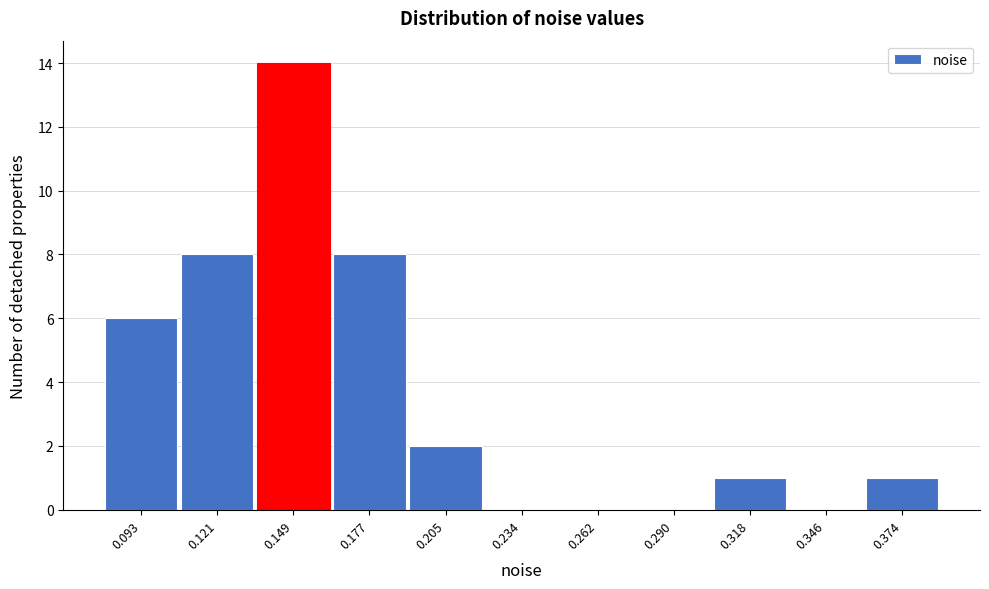

Reading right to left, what are all the values shown in this chart?

0.374=1	0.346=0	0.318=1	0.290=0	0.262=0	0.234=0	0.205=2	0.177=8	0.149=14	0.121=8	0.093=6